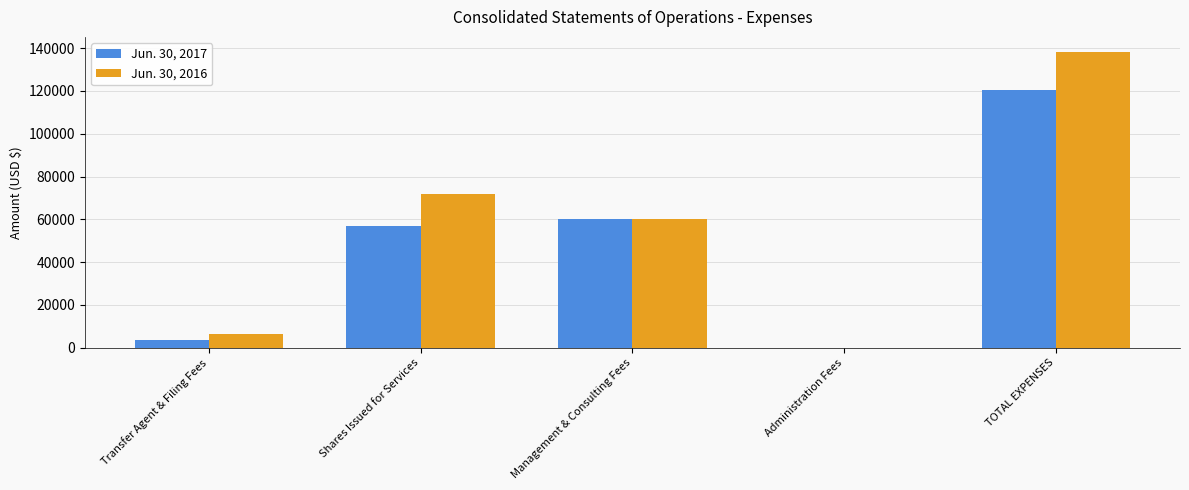

Which series has the widest spread of values?

Jun. 30, 2016